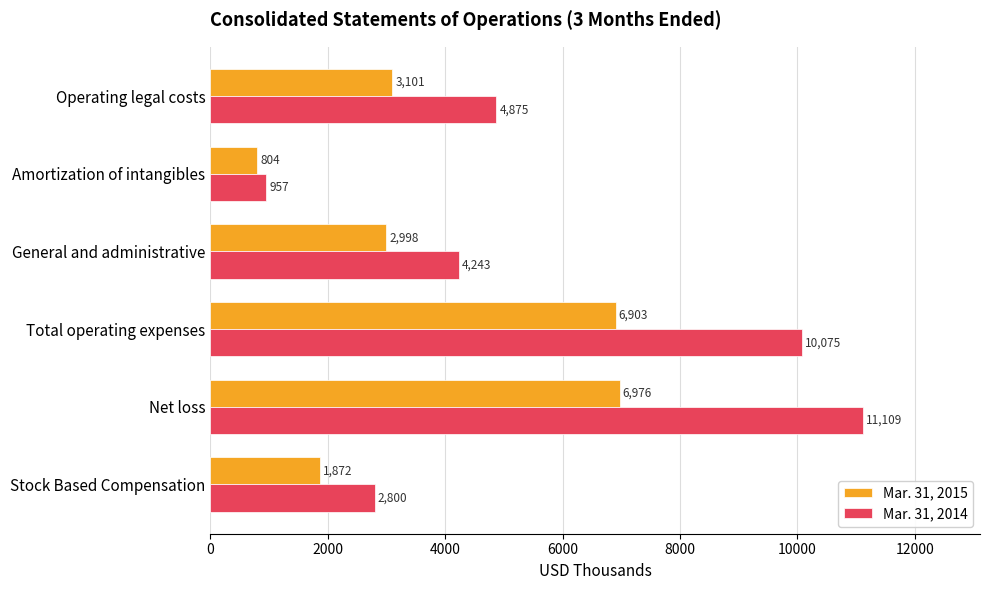

What is the difference between the second highest and second lowest values in the Mar. 31, 2015 series?

5031